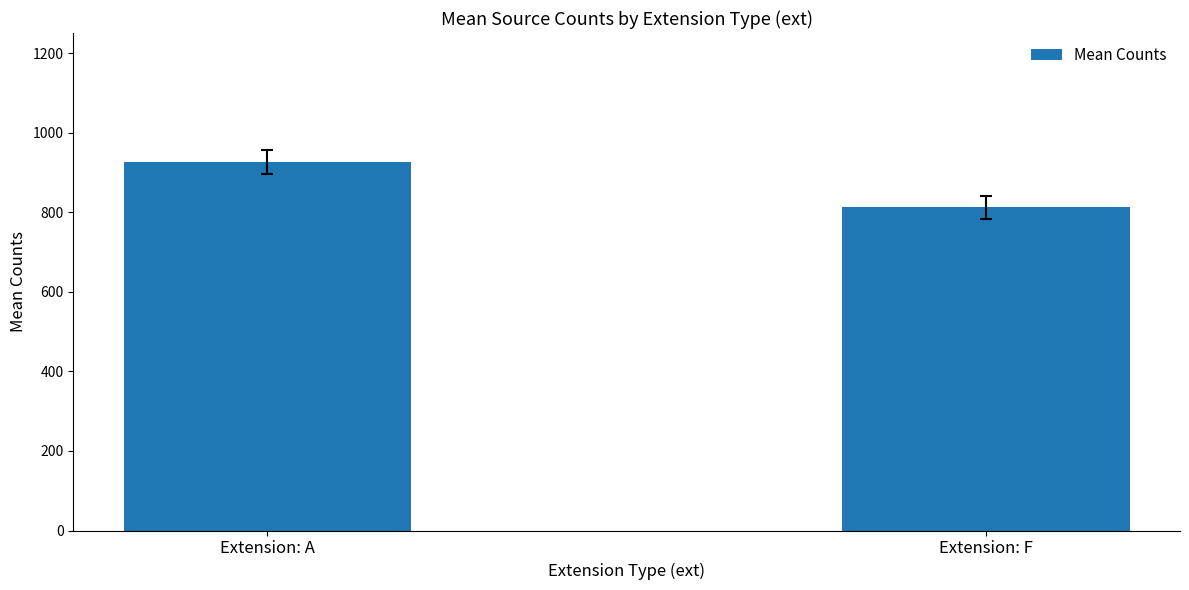

How many bars are there in total?

2